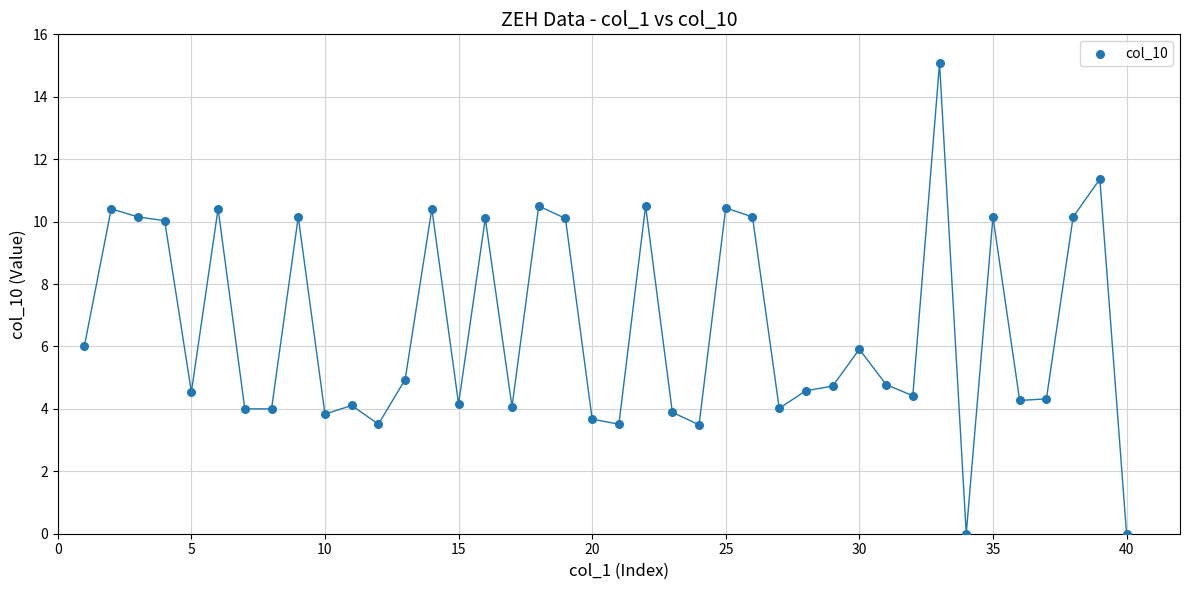

What is the range of Y values (max minus min)?

15.1